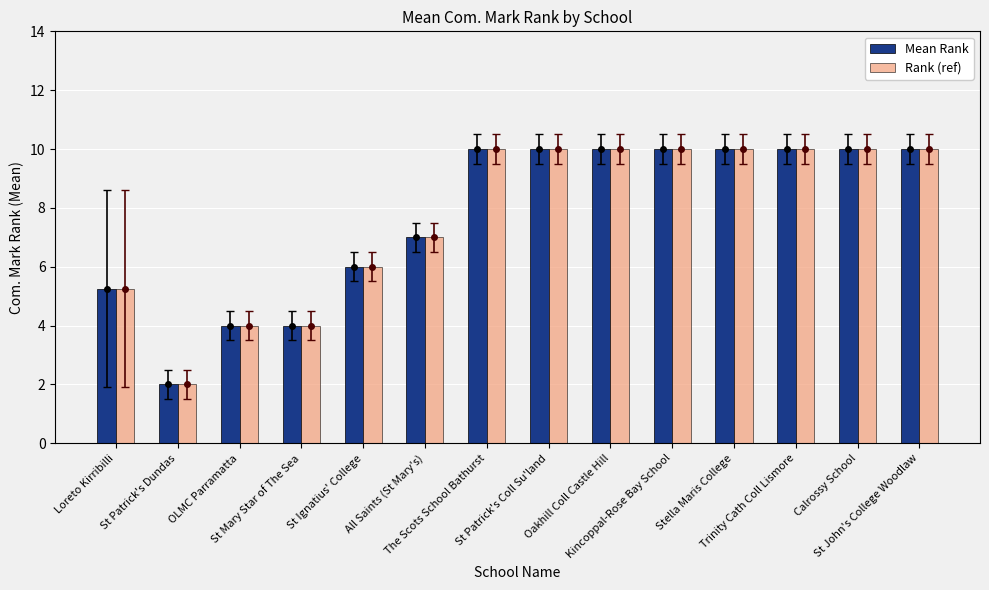

What is the label of the 13th bar from the left?

Calrossy School